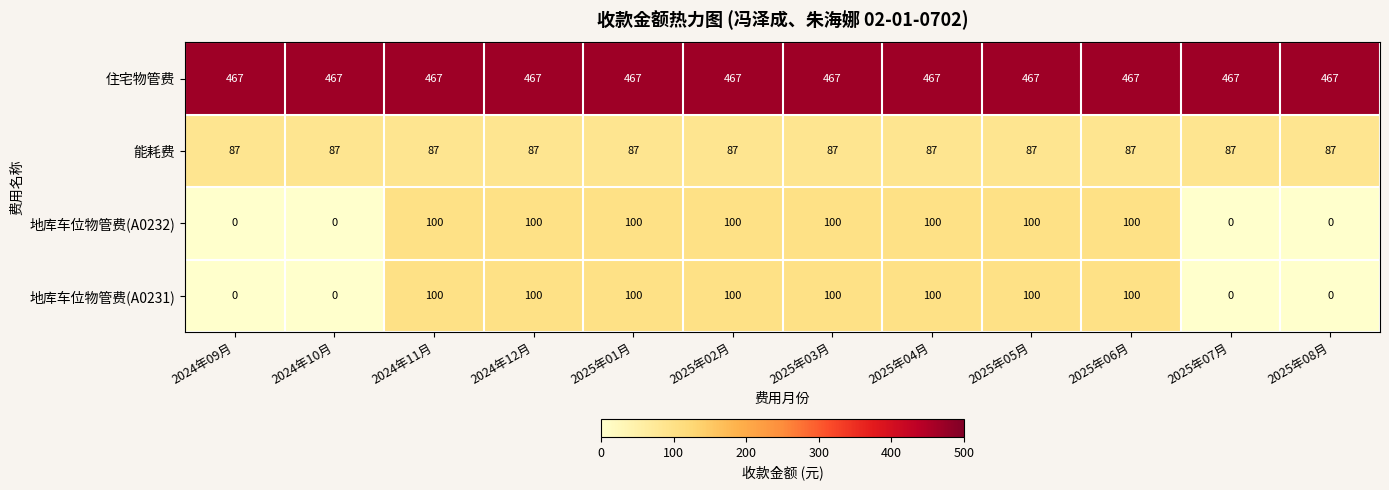

What is the highest value of the 能耗费 series?

87